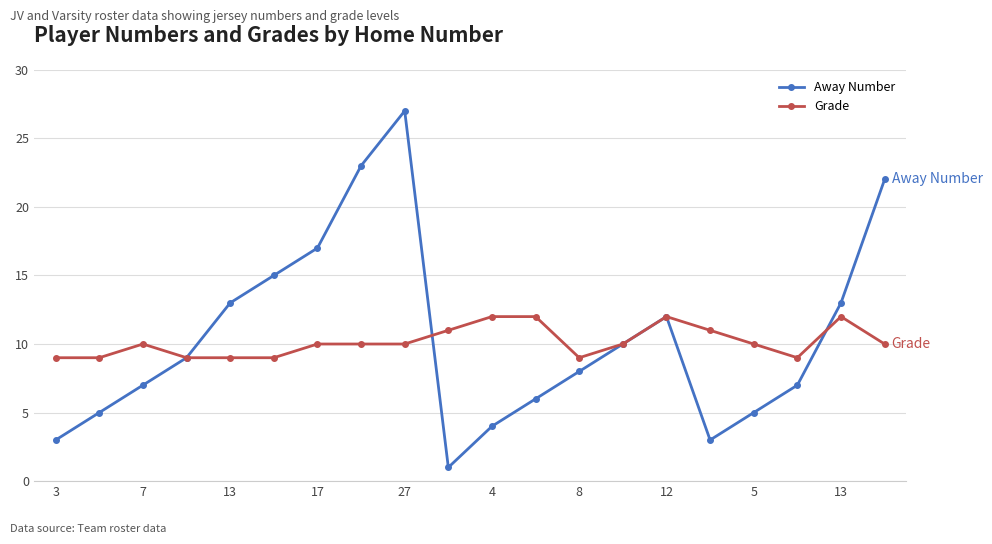

True or false: Grade has more than 1 interior local peaks.

True